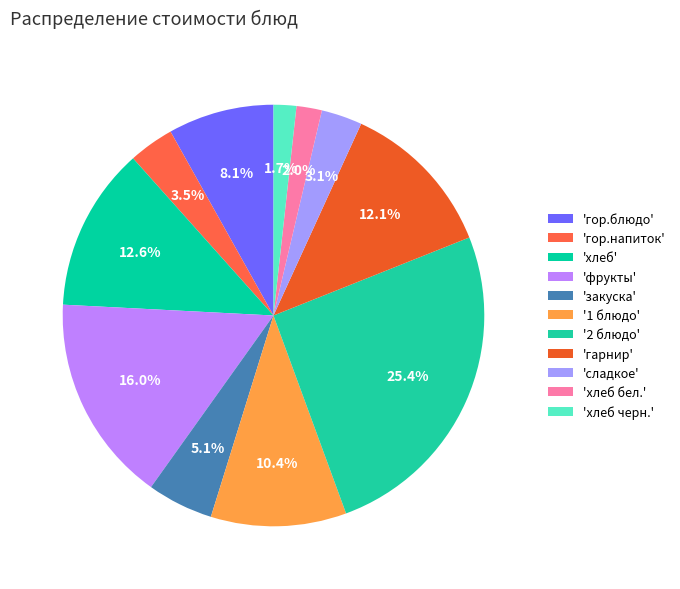

Which category has the biggest portion of the pie?

2 блюдо